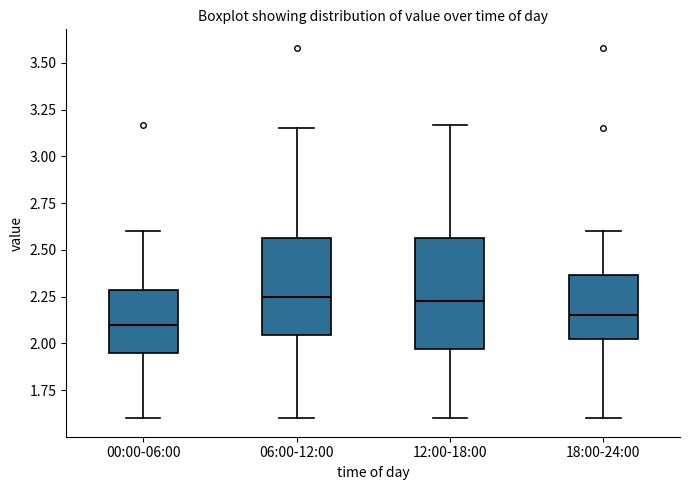

Reading left to right, transcribe this box plot: for each box, give where its median line is, the range the box spans, and where its two whiskers end, as read against the y-axis. The values are not printed on the chart, so give them approximately, as read against the axis.

00:00-06:00: median 2.10, box 1.95 to 2.30, whiskers 1.60 to 2.60
06:00-12:00: median 2.25, box 2.05 to 2.55, whiskers 1.60 to 3.15
12:00-18:00: median 2.25, box 1.95 to 2.55, whiskers 1.60 to 3.15
18:00-24:00: median 2.15, box 2.00 to 2.35, whiskers 1.60 to 2.60